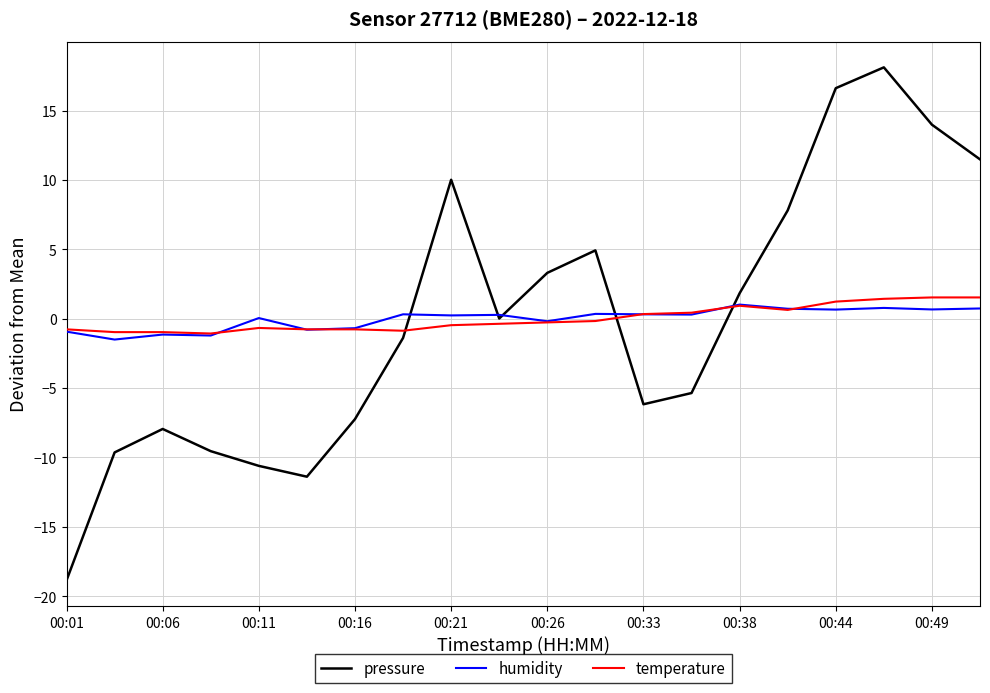

Which series has the widest spread of values?

pressure